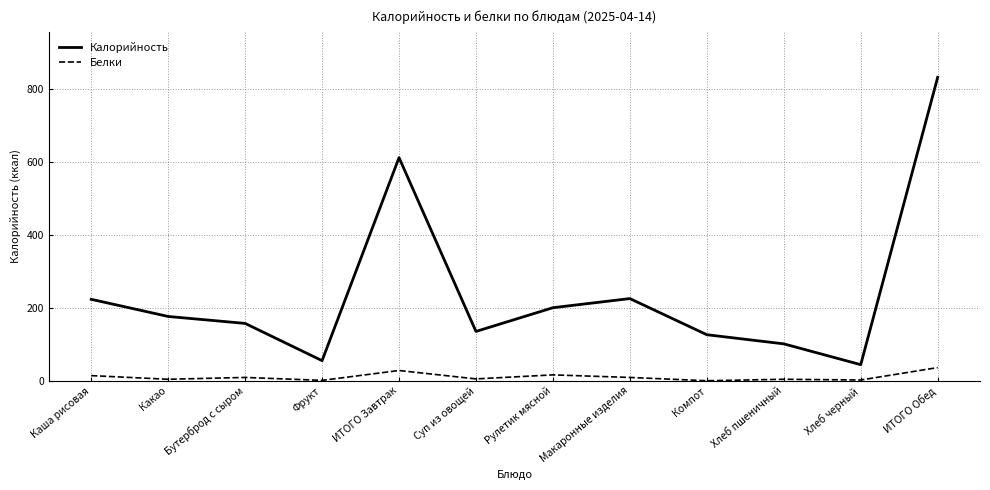

Rank the series by their maximum value, from highest to lowest.

Калорийность, Белки